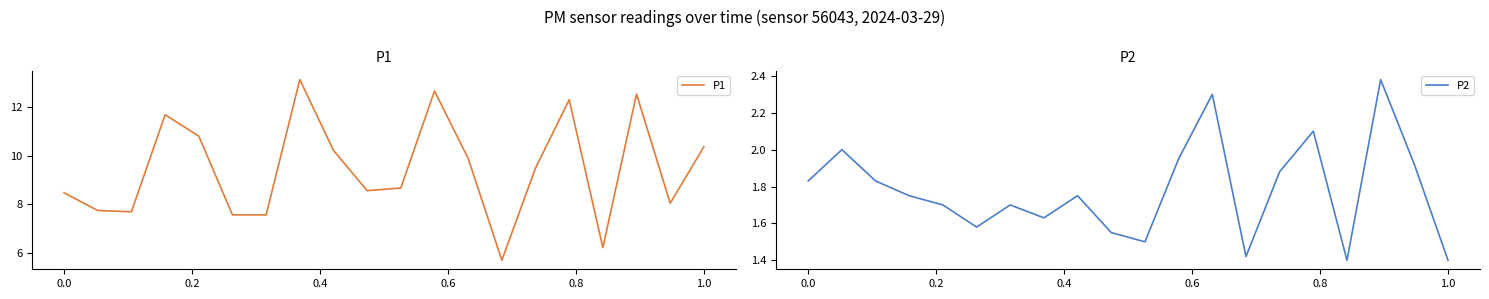

How many lines are shown in the chart?

2